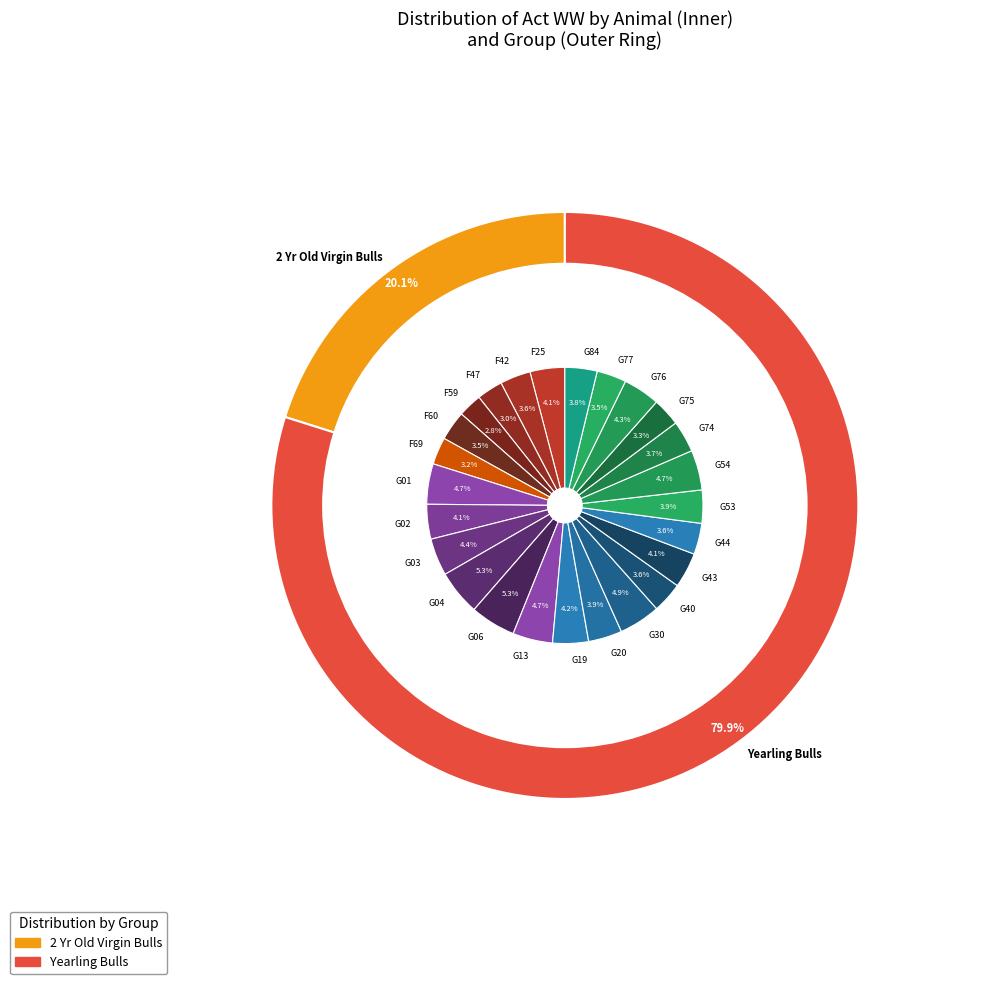

Which slice is the smallest?

F59